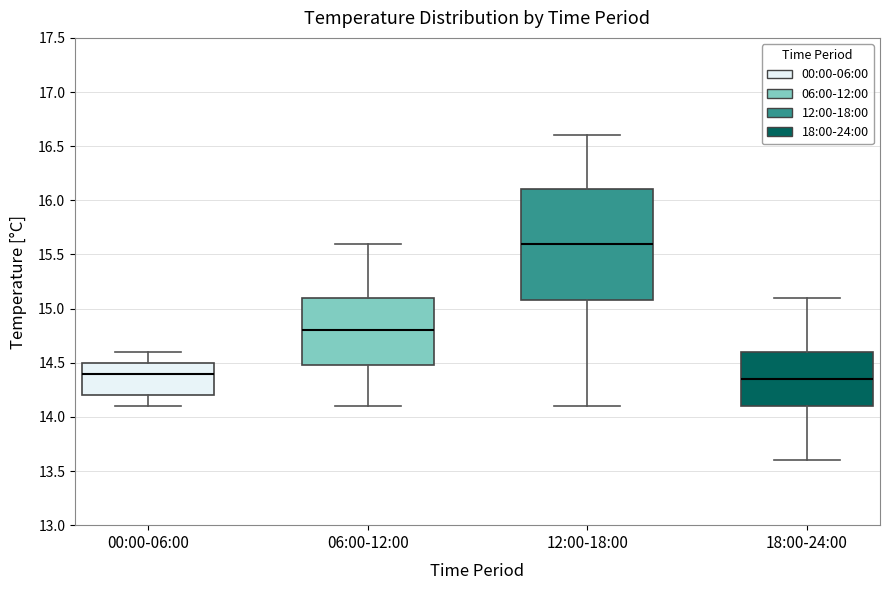

Where is the upper edge of the box for 00:00-06:00 on the y-axis? The values are not printed on the chart, so give them approximately, as read against the axis.

14.50